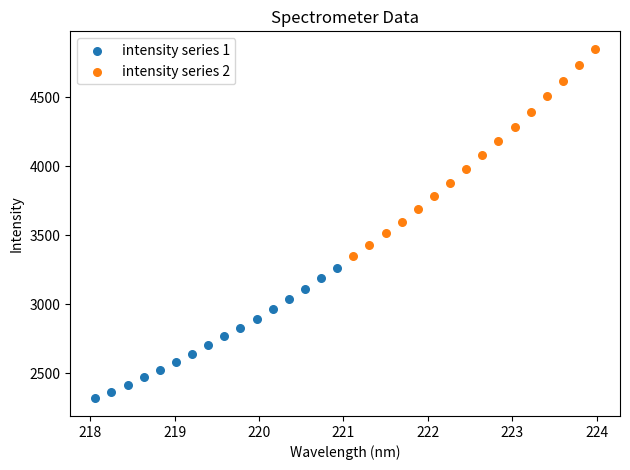

Which series reaches the maximum Y coordinate?

intensity series 2